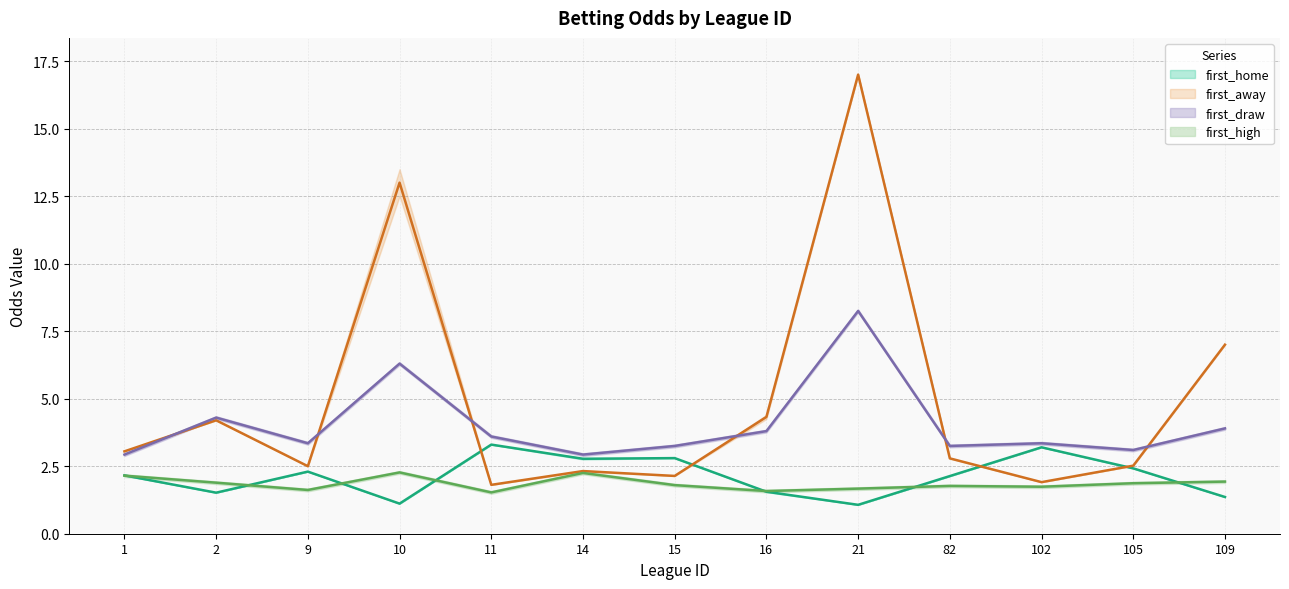

How many data points in first_home are above 2?

8